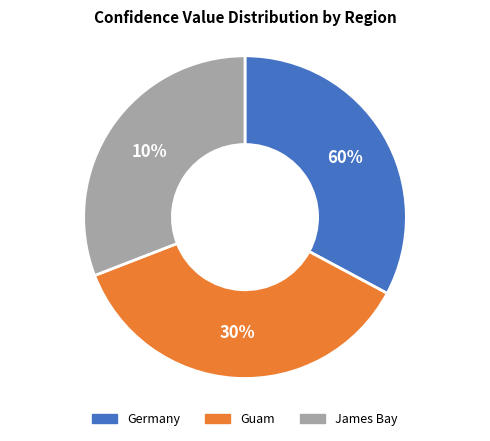

Do Germany and James Bay together represent more than half of the pie?

Yes